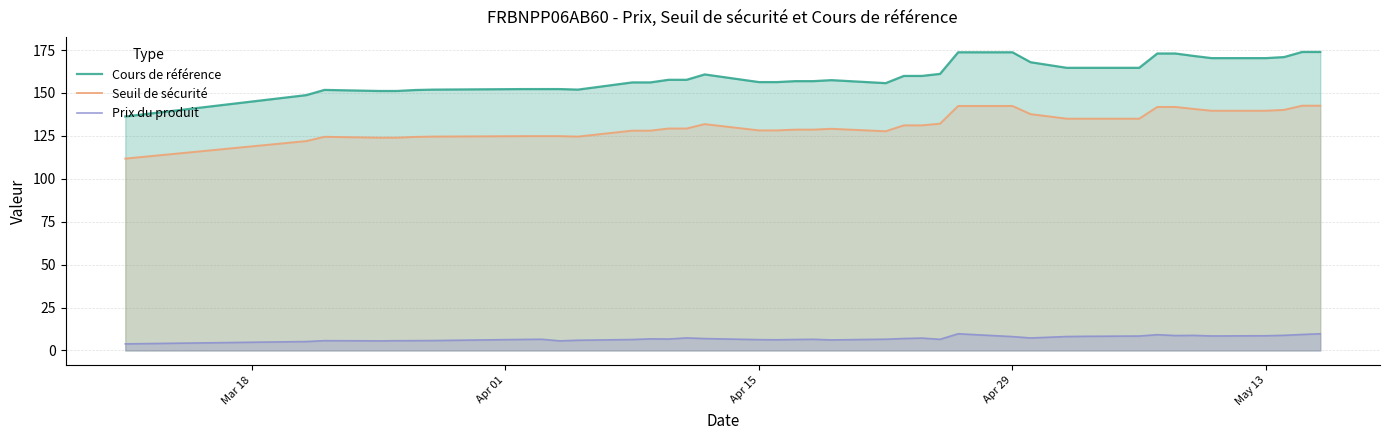

How many categories are shown in the chart?

39